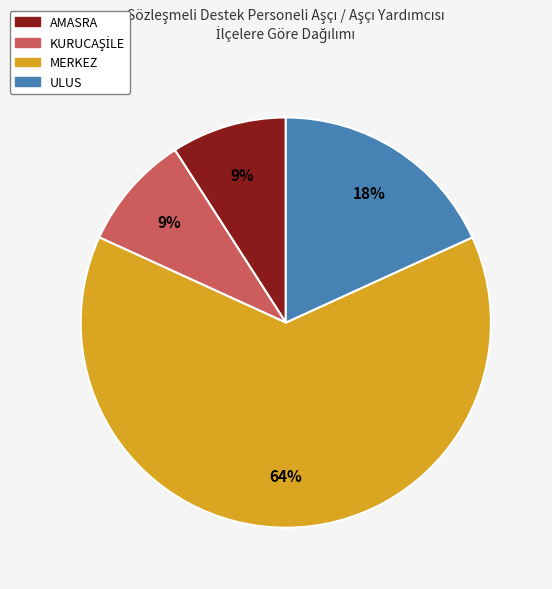

True or false: ULUS accounts for 32% of the total.

False